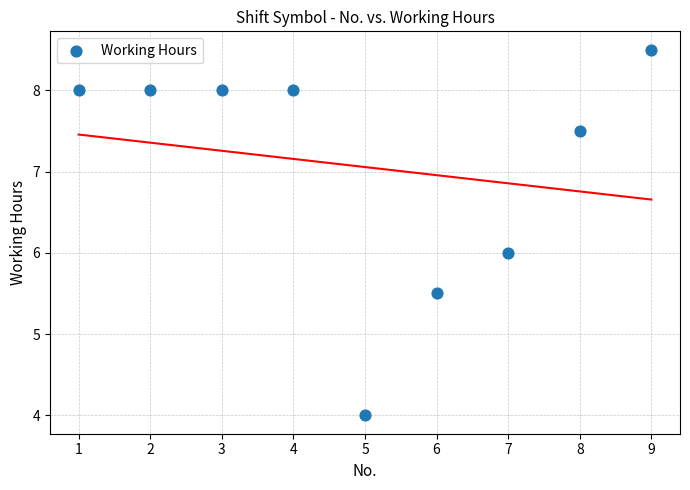

What is the average Y value?

7.1